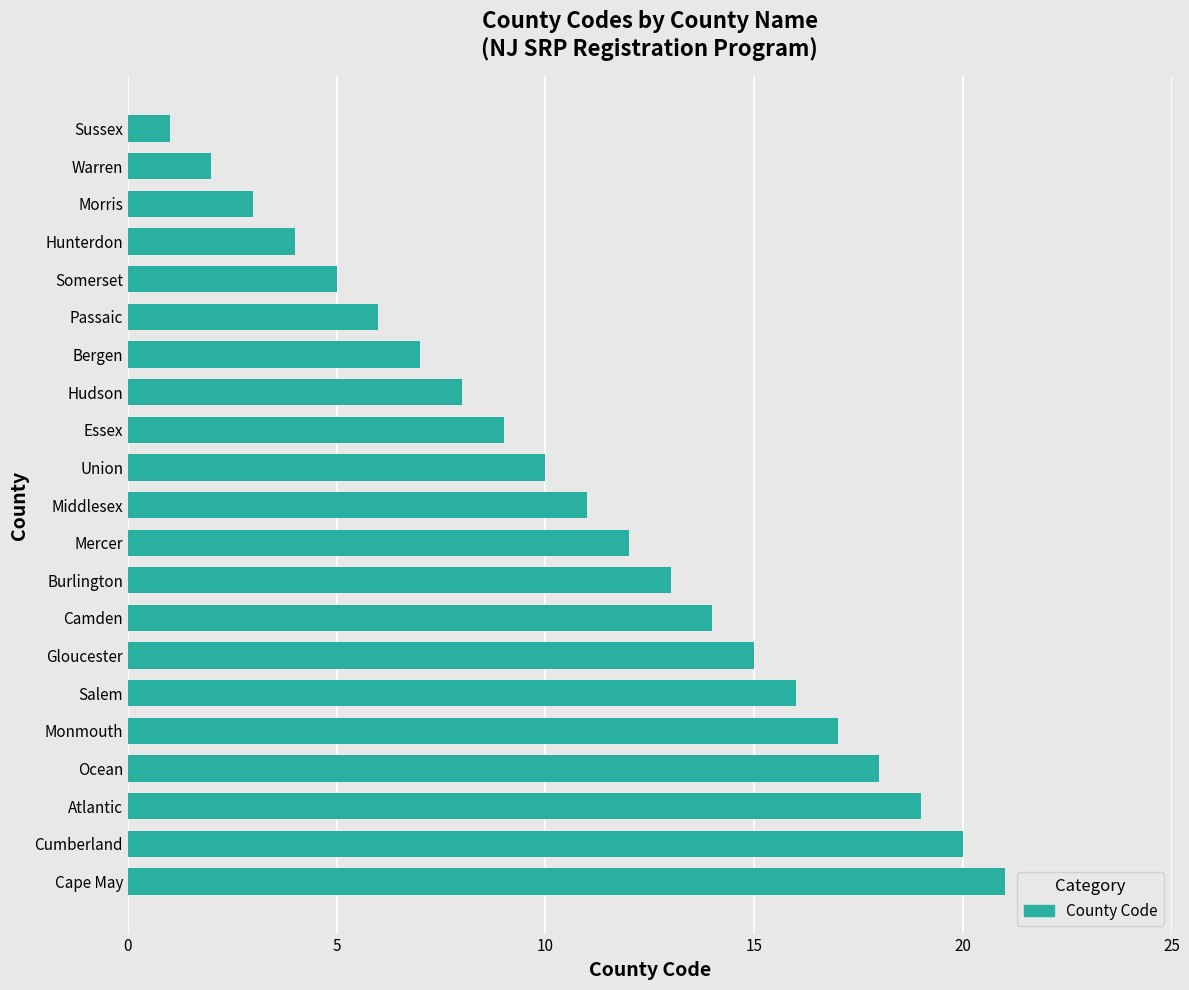

What is the average value?

11